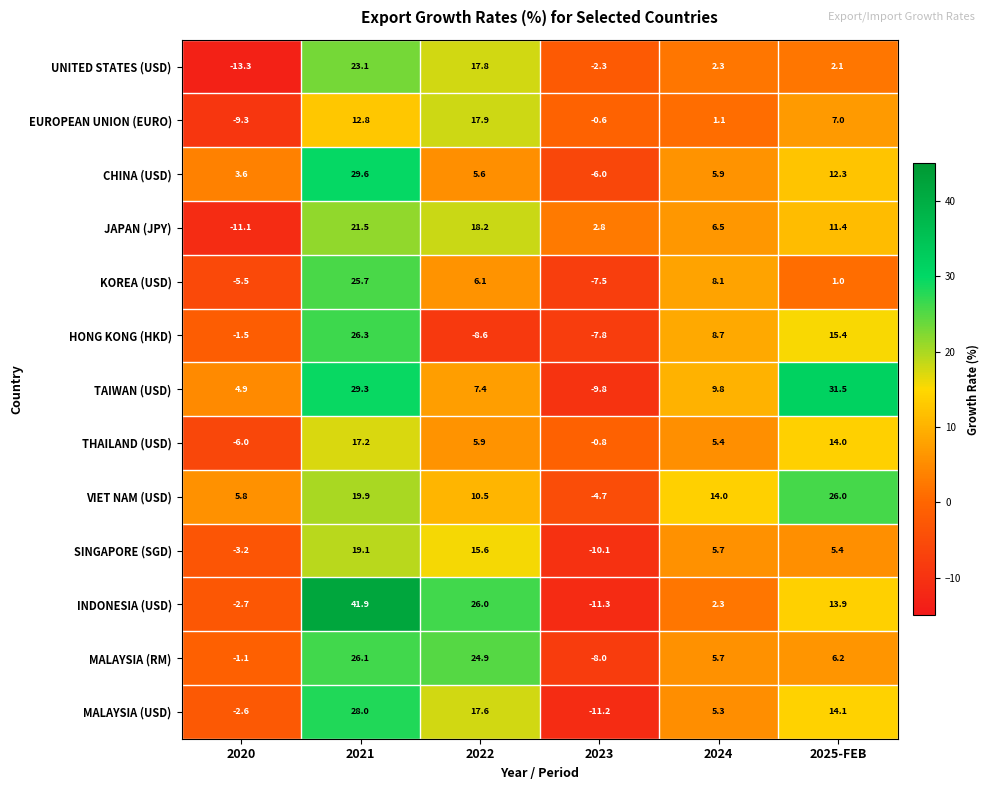

At which label is EUROPEAN UNION (EURO) closest to 4?

2024